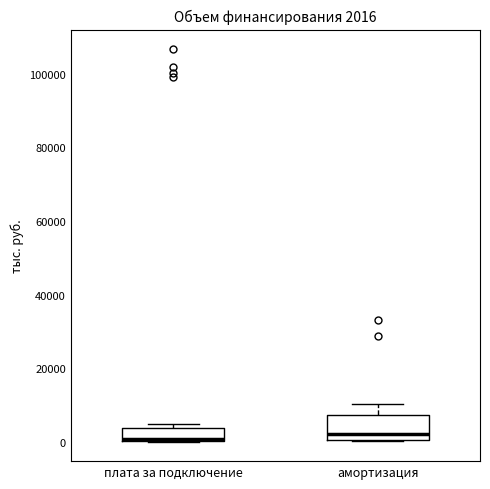

Comparing the boxes themselves (not the whiskers), which one is the tallest?

амортизация